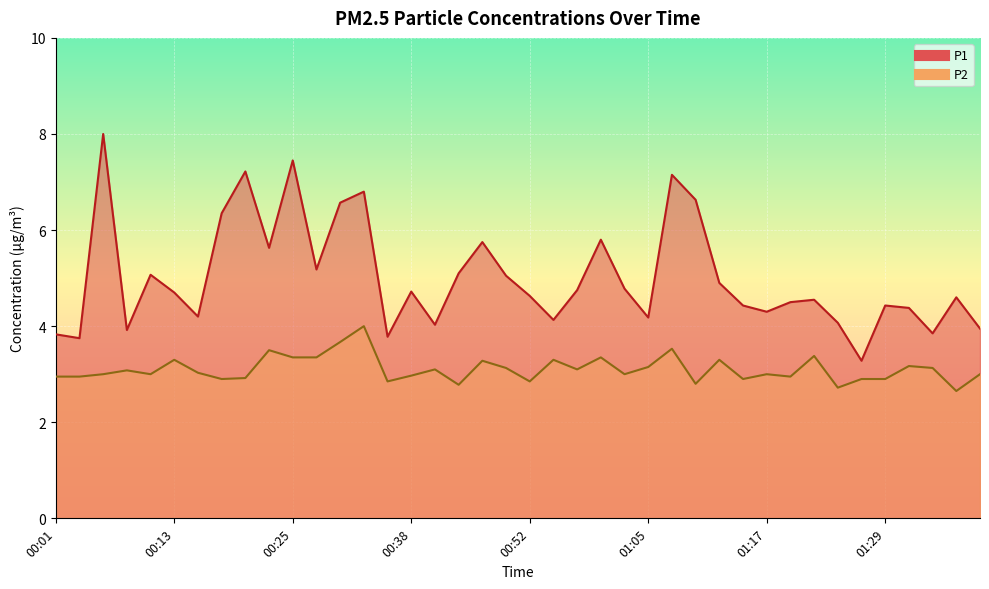

What is the spread (max minus min) of values at 01:22?

1.2